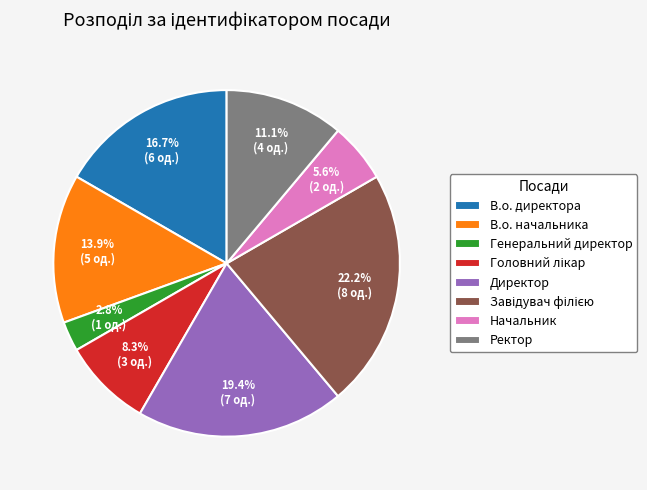

True or false: В.о. директора accounts for 24% of the total.

False